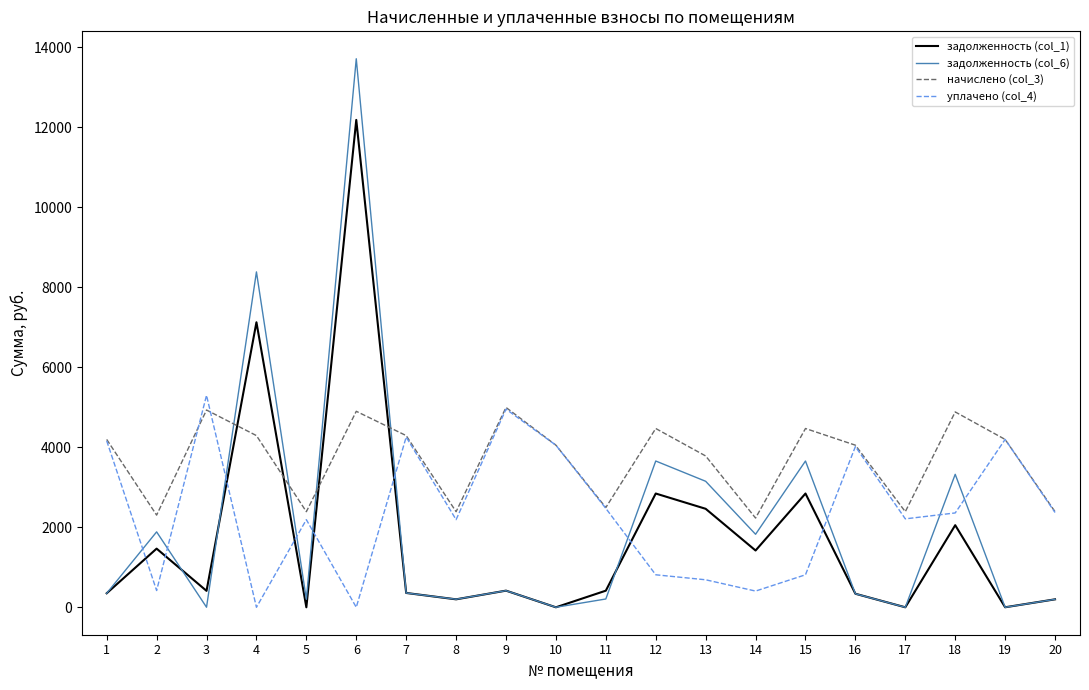

At which category does the chart reach its peak across all series?

6